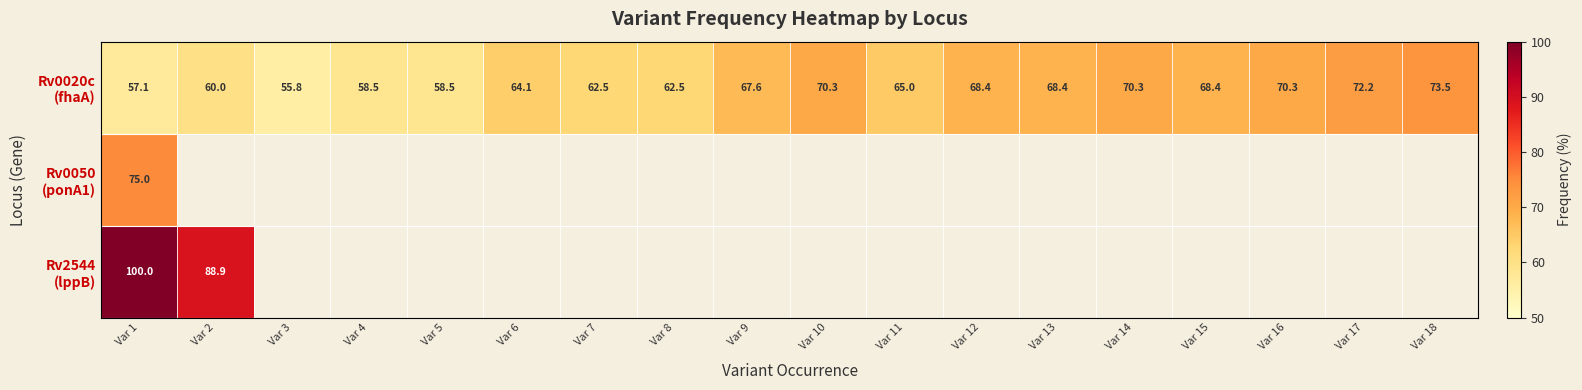

What is the difference between the maximum and minimum values in the Rv0020c (fhaA) series?

17.7